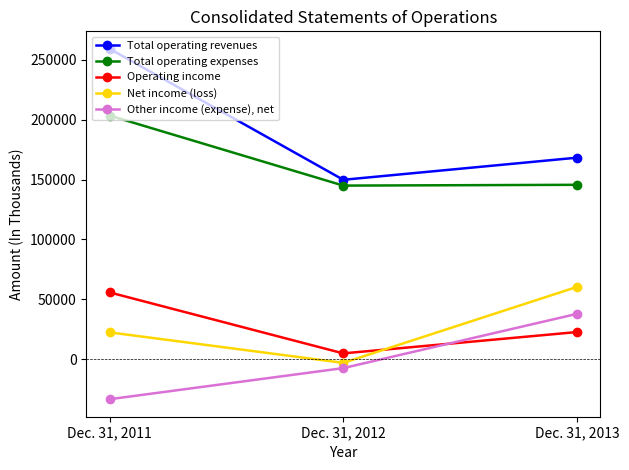

What is the maximum value shown in the chart?

259169